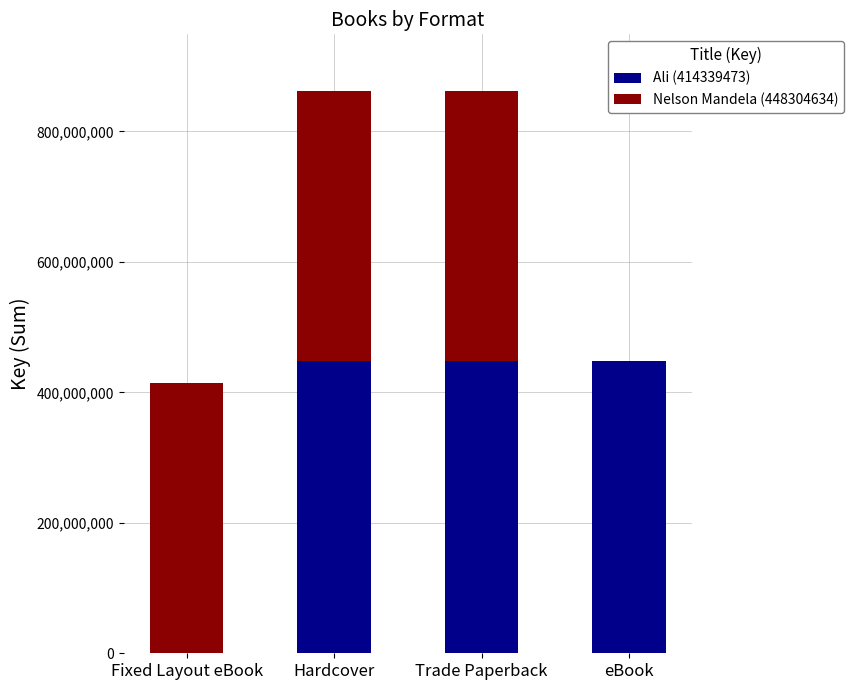

Reading right to left, list the values for the Ali (414339473) series.

eBook=448304634	Trade Paperback=448304634	Hardcover=448304634	Fixed Layout eBook=0